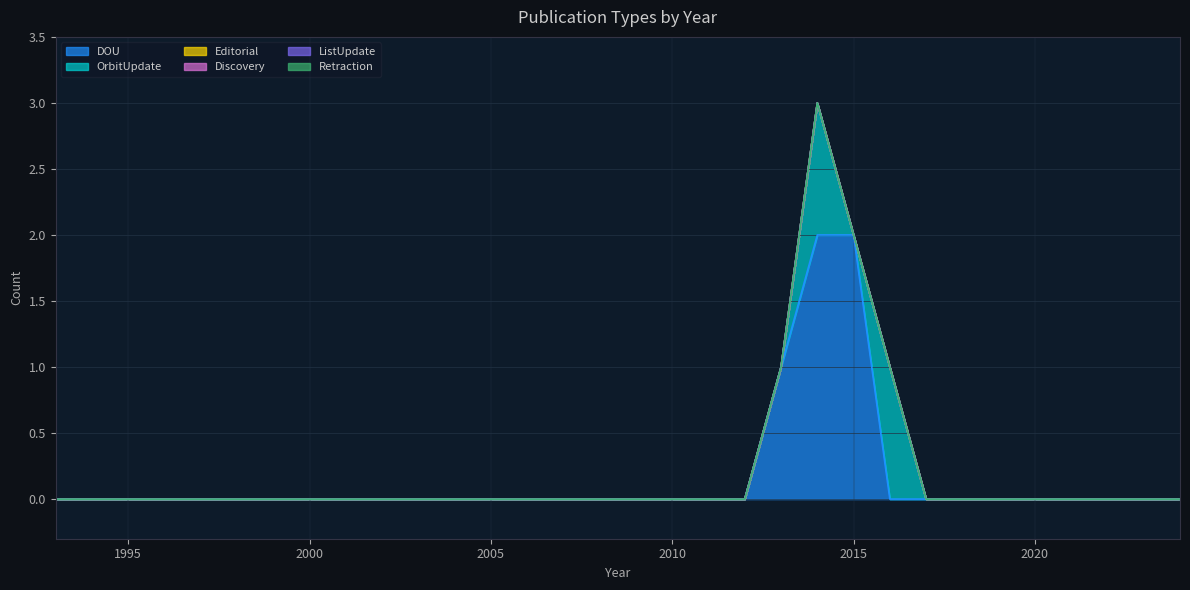

Rank the series by their maximum value, from lowest to highest.

Editorial, Discovery, ListUpdate, Retraction, OrbitUpdate, DOU